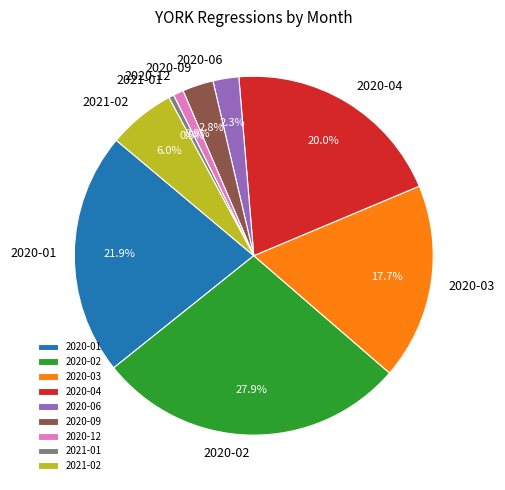

To the nearest percent, what percentage of the pie is 2020-01?

22%